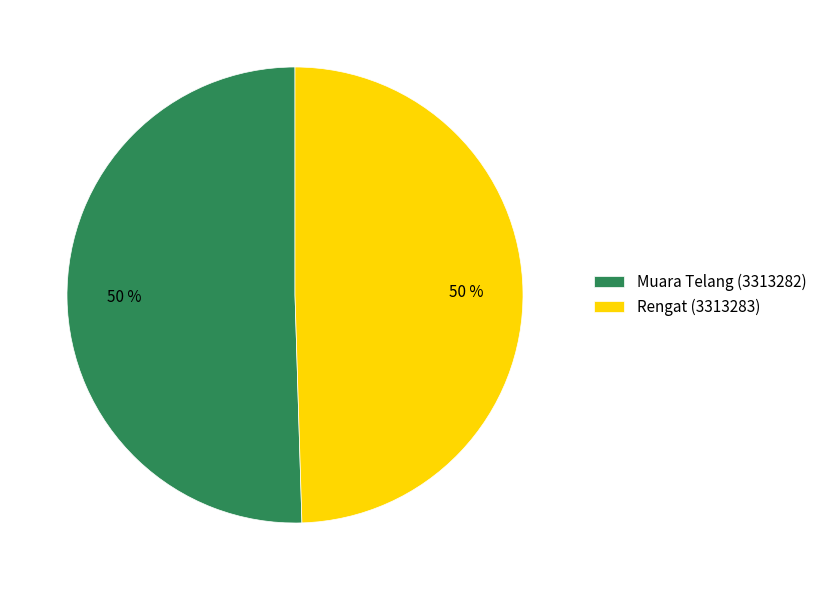

To the nearest percent, what portion does Muara Telang (3313282) represent?

50%